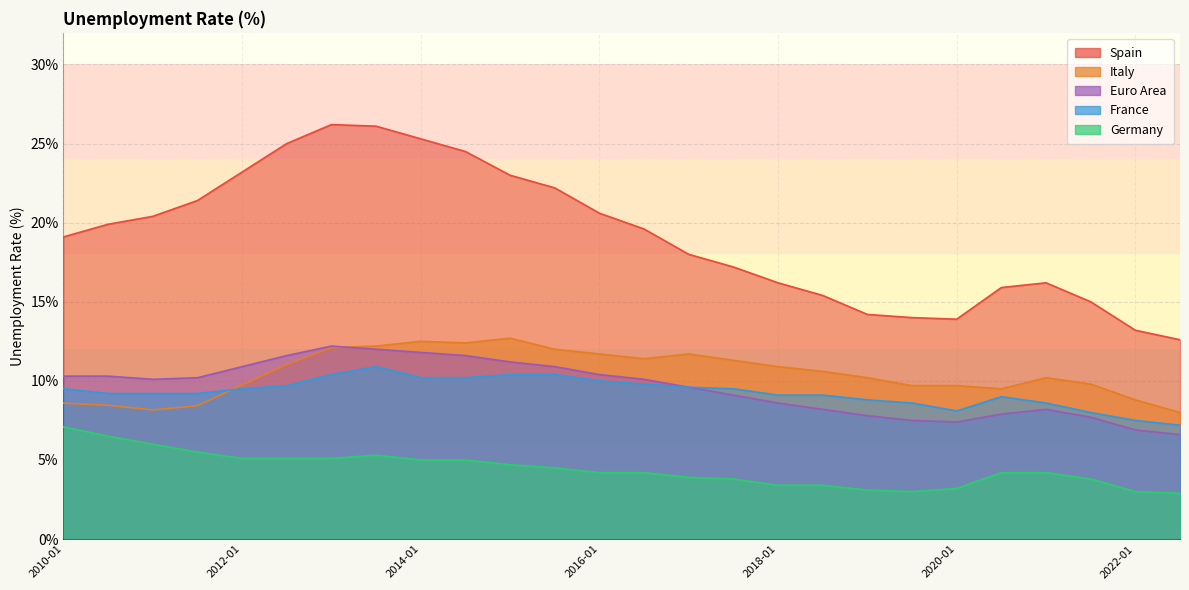

True or false: Italy and Euro Area cross at least once.

True